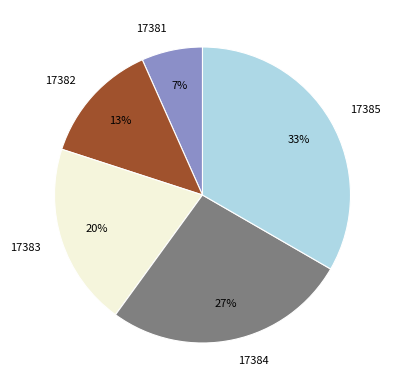

Is it true that 17384 is 27% of the pie?

True